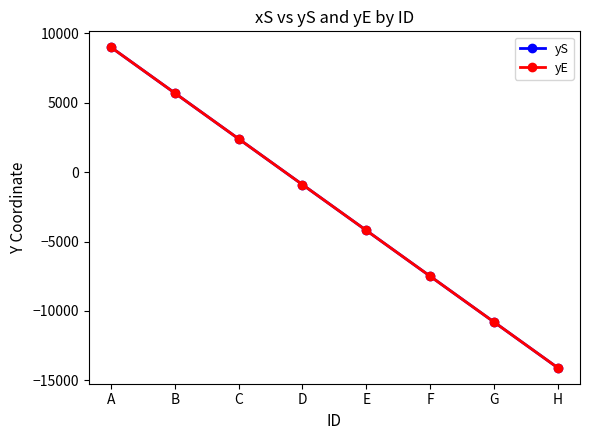

At which category is the sum across all series the highest?

A